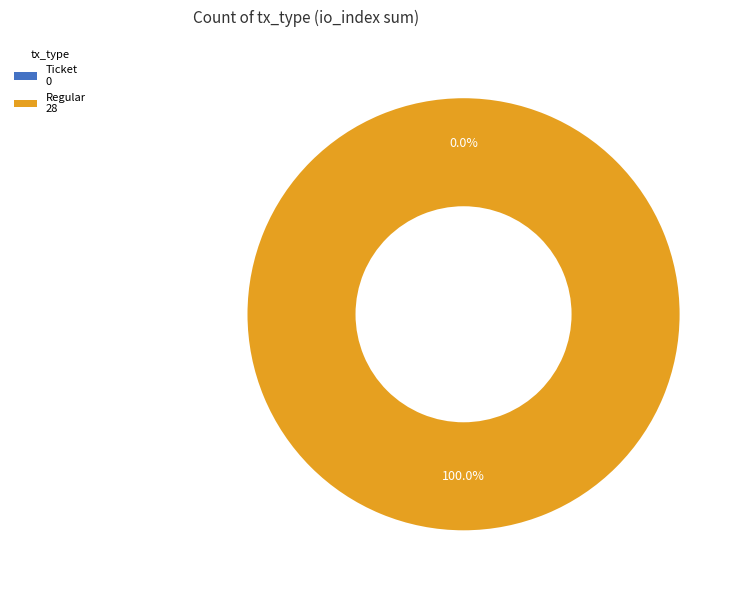

Rank the categories by value from lowest to highest.

Ticket, Regular